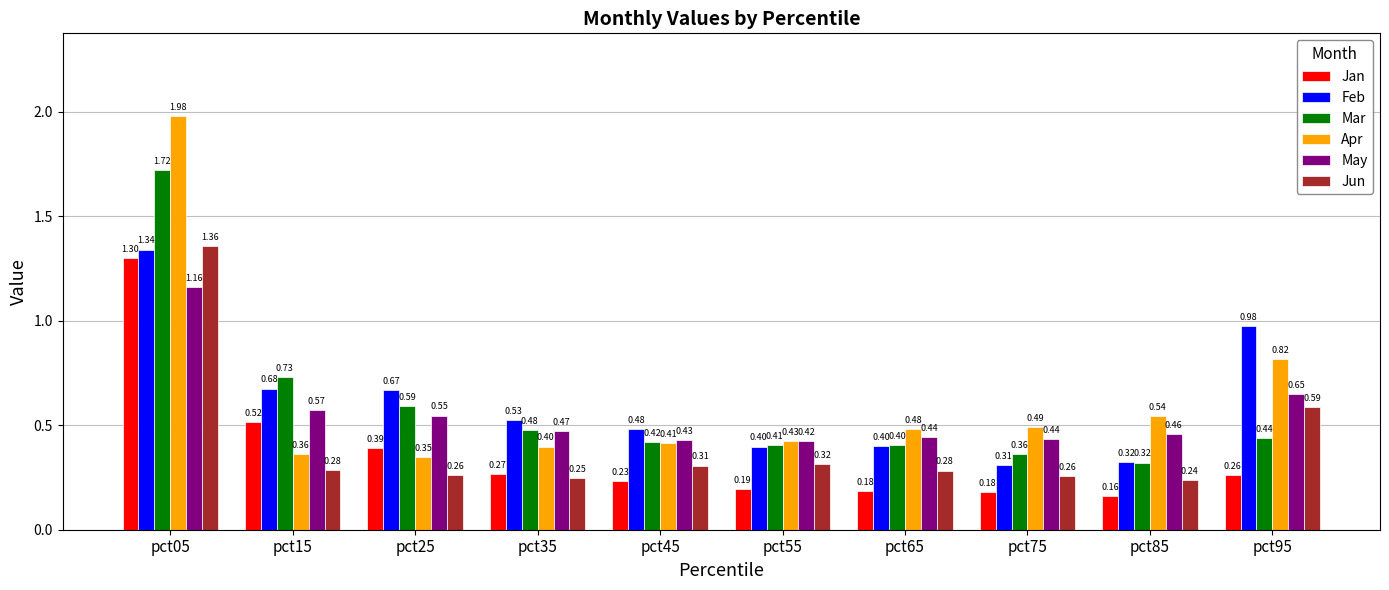

How many Jun values are between 0 and 1?

9